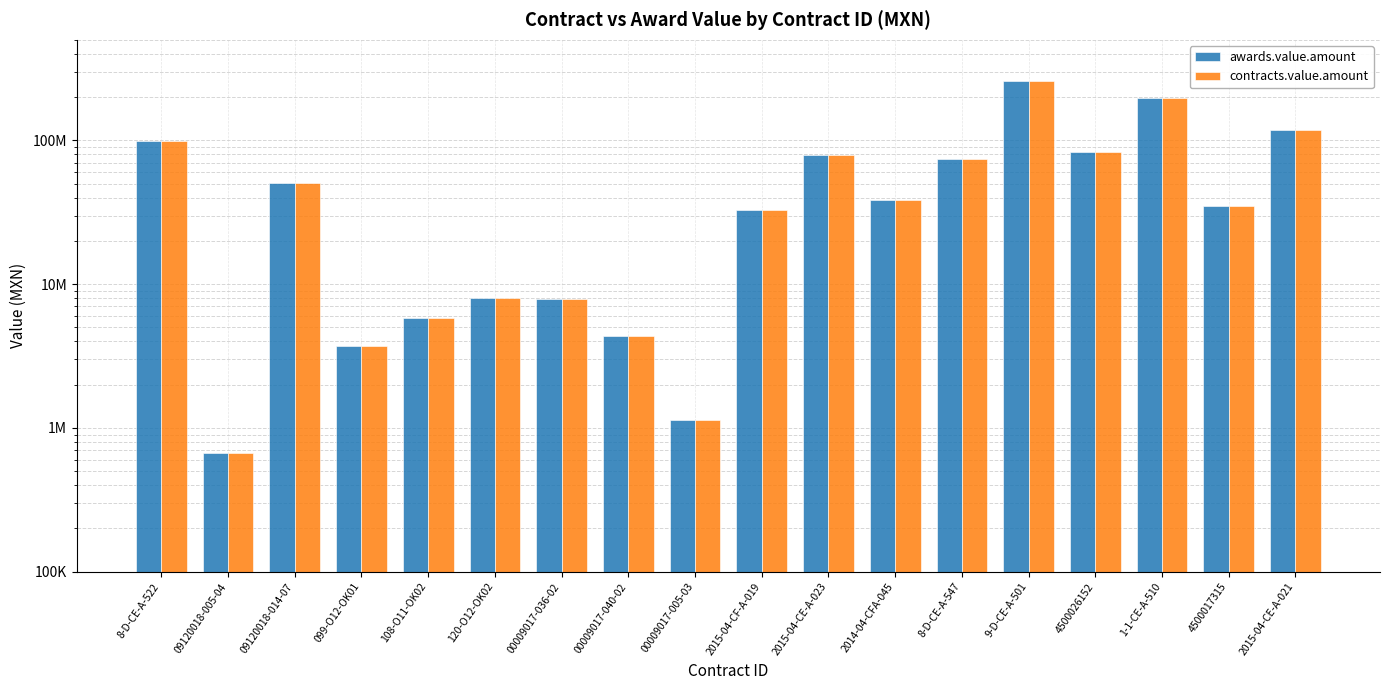

What is the sum of all awards.value.amount values?

1100258829.9